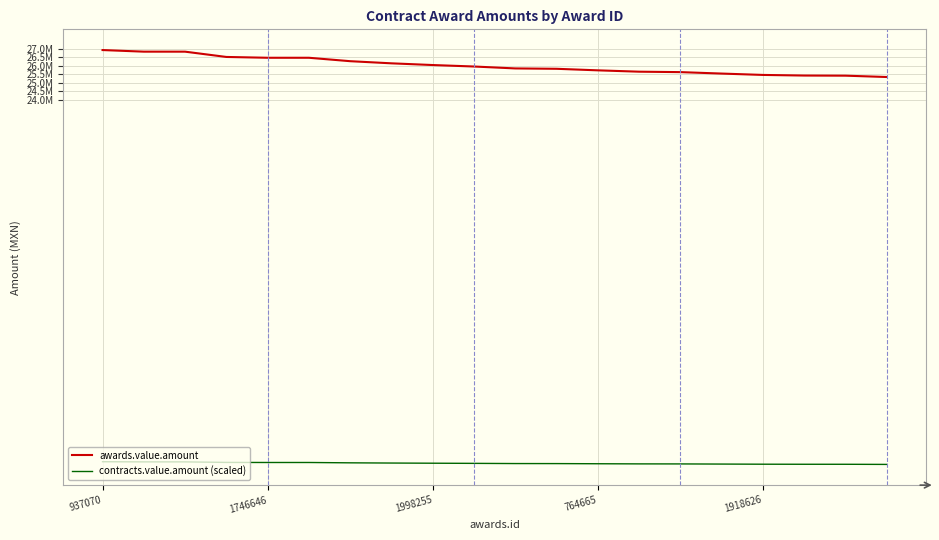

What are all the series names shown in the legend?

awards.value.amount, contracts.value.amount (scaled)